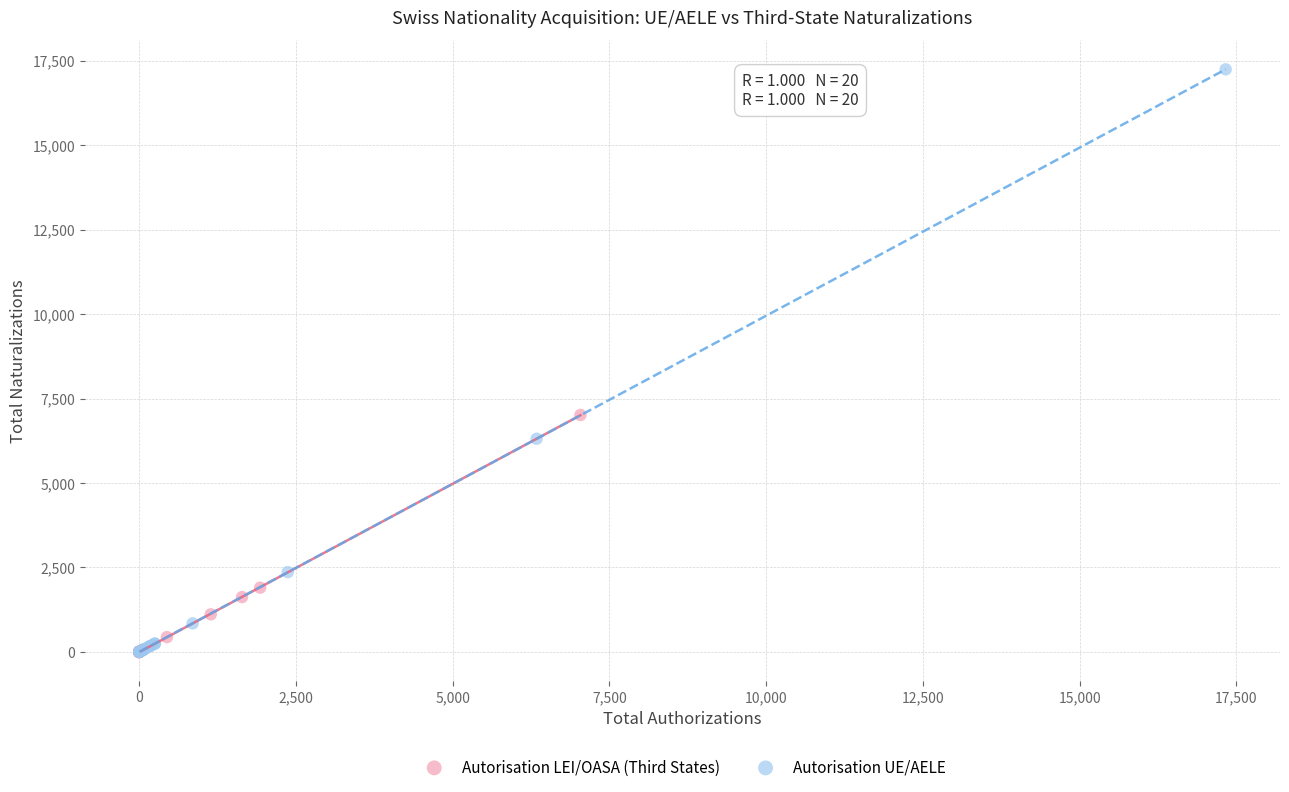

What are all the series names shown in the legend?

Autorisation LEI/OASA (Third States), Autorisation UE/AELE